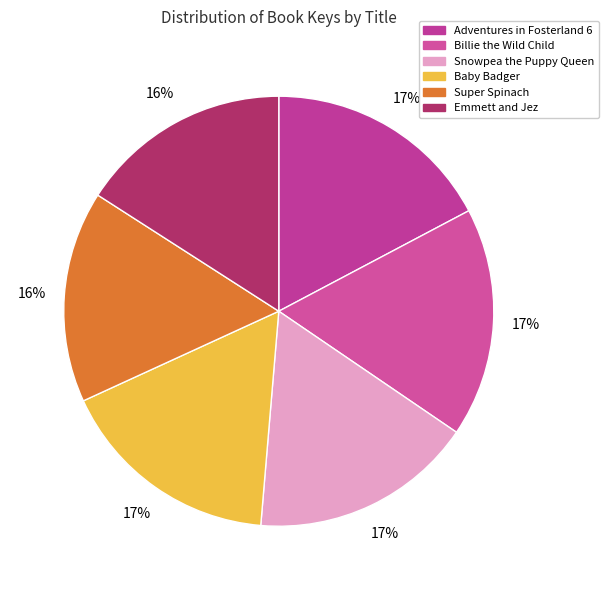

Count the number of slices in the pie.

6